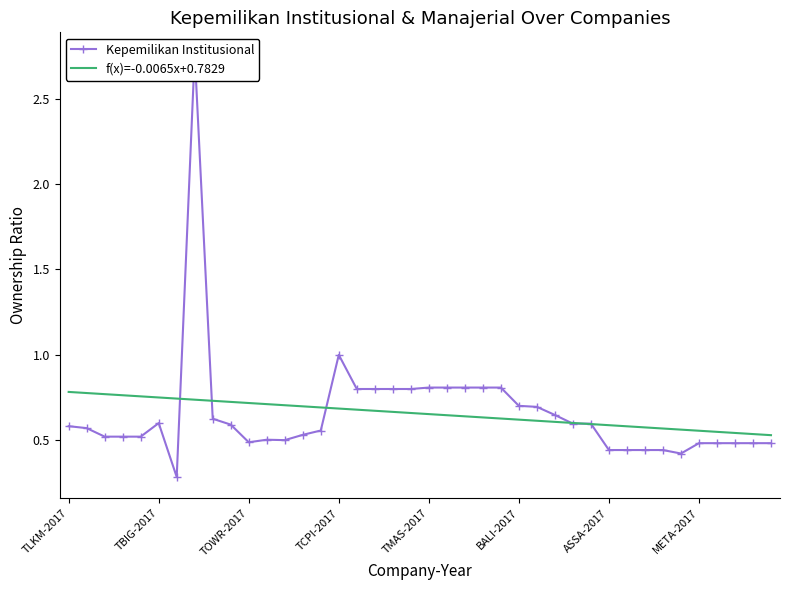

How many interior local valleys does the Kepemilikan Institusional series have?

4